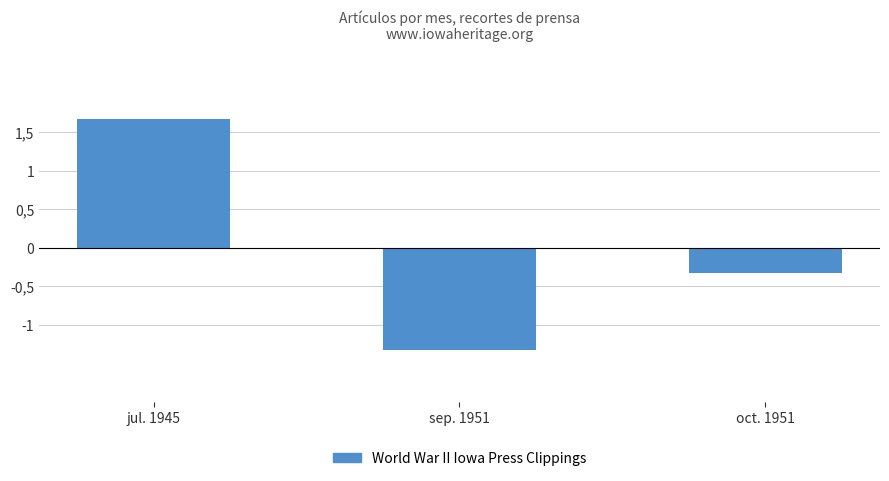

Reading left to right, what are all the values shown in this chart?

1.7	-1.3	-0.3